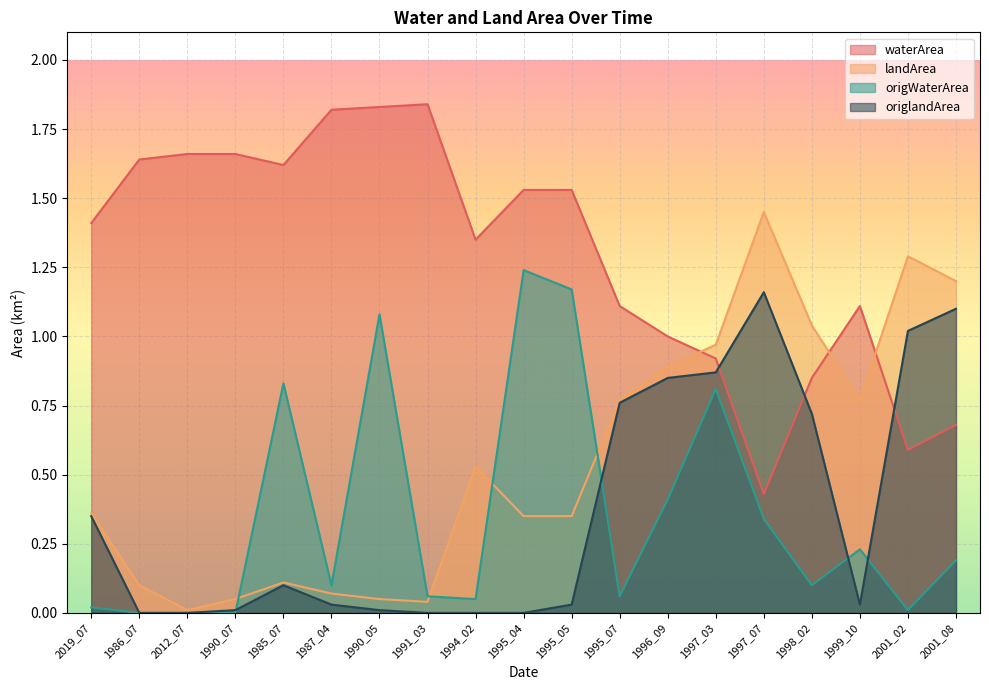

Which series has the largest total across all categories?

waterArea